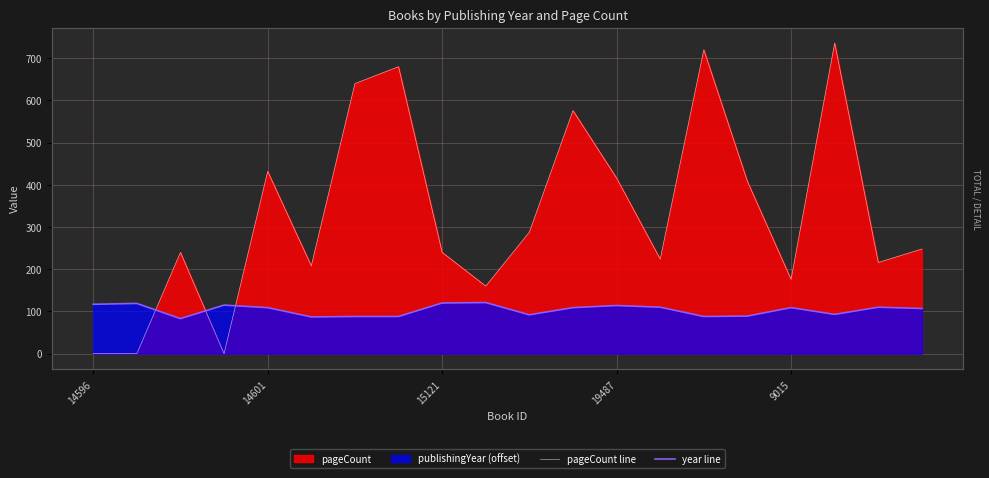

What position from the left is 19487?

13